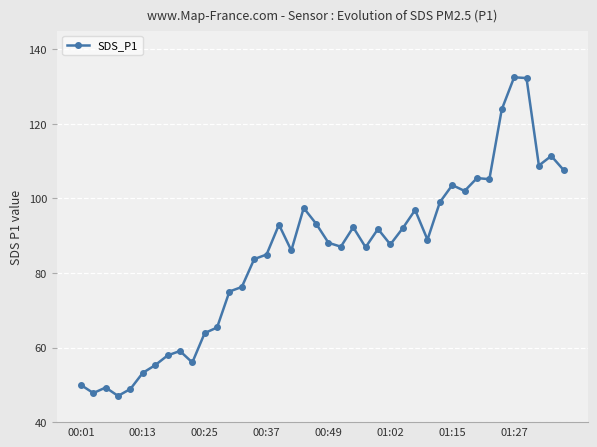

What is the minimum value shown in the chart?

47.0